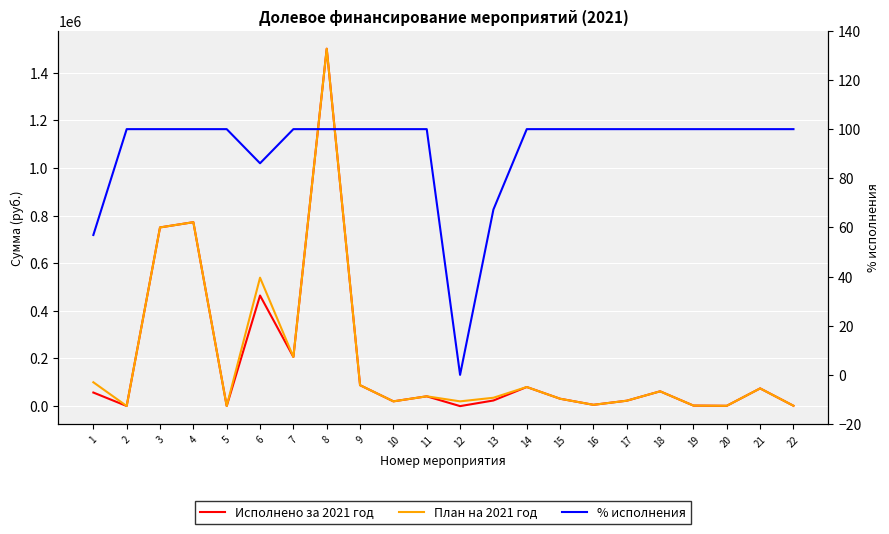

Is it true that Исполнено за 2021 год equals 2297.6 at 20?

False